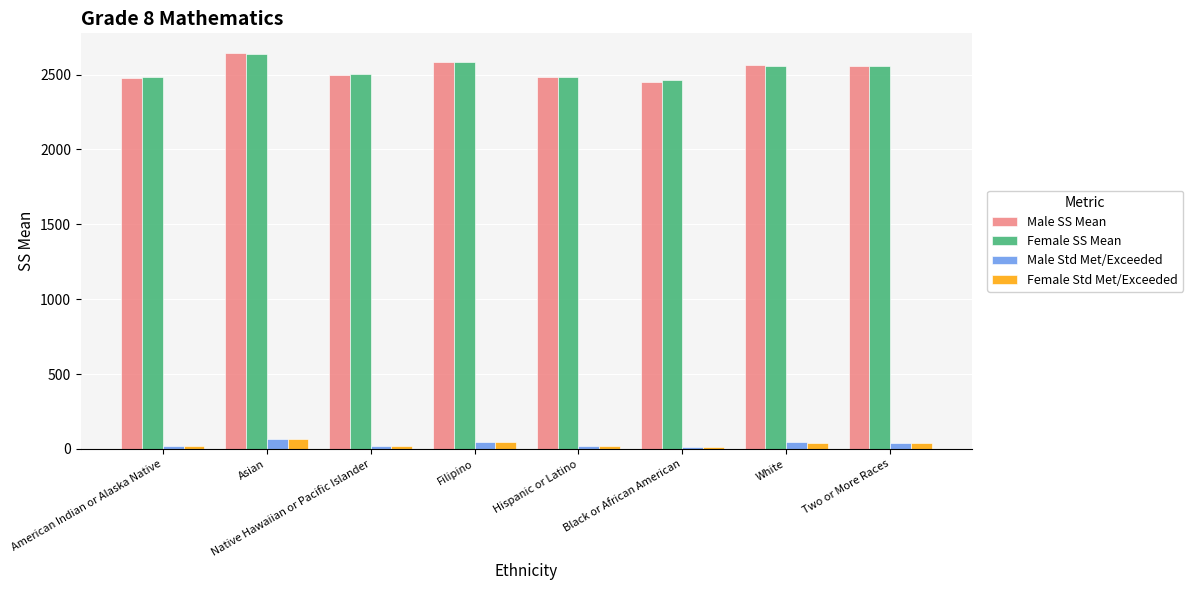

What is the label of the 8th bar from the right?

American Indian or Alaska Native